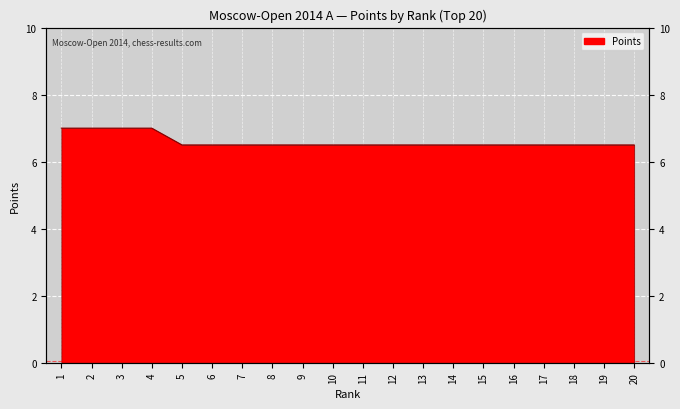

What is the ratio of the value at 13 to the value at 20?

1.0